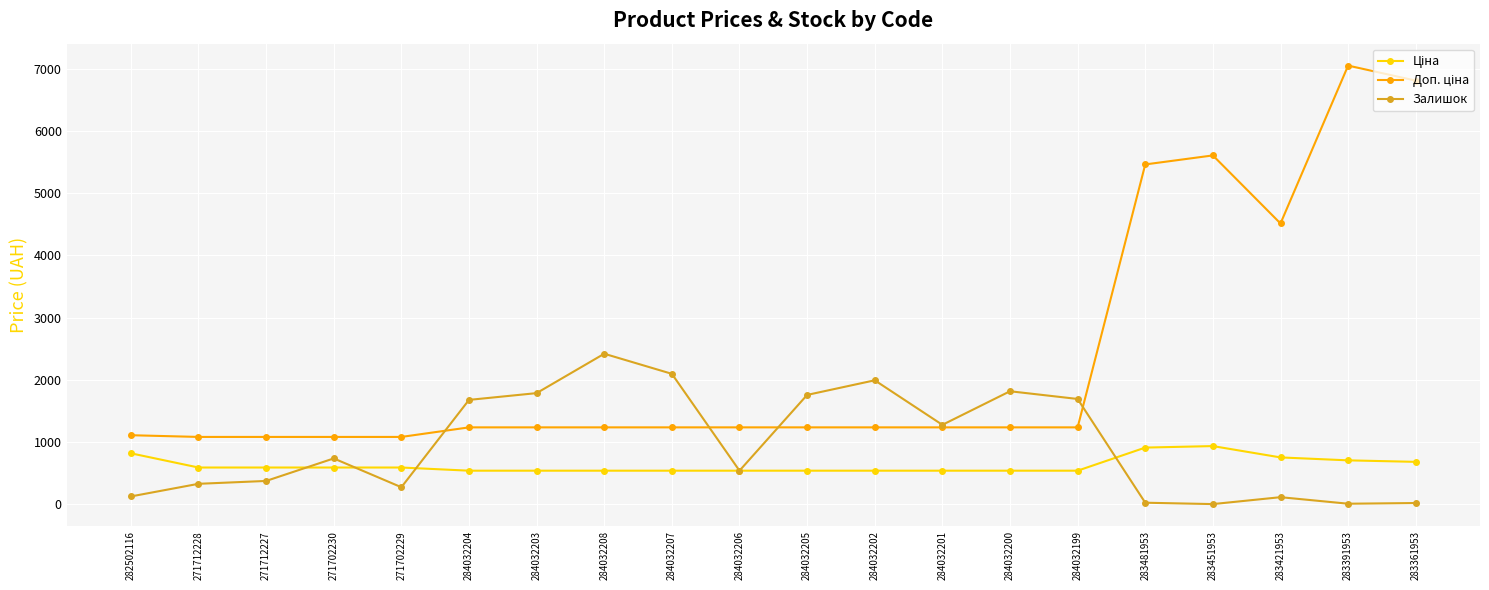

What is the total value across all series at 284032206?

2313.4